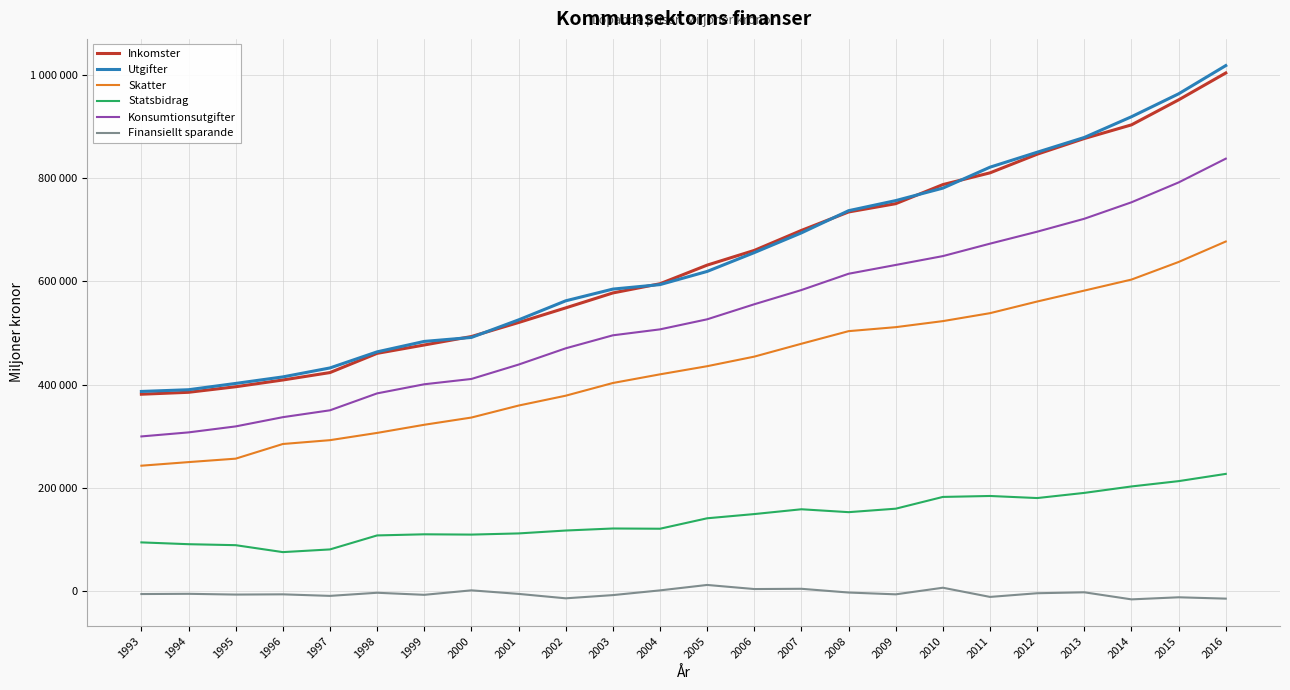

At how many categories does at least one series exceed 298388?

24